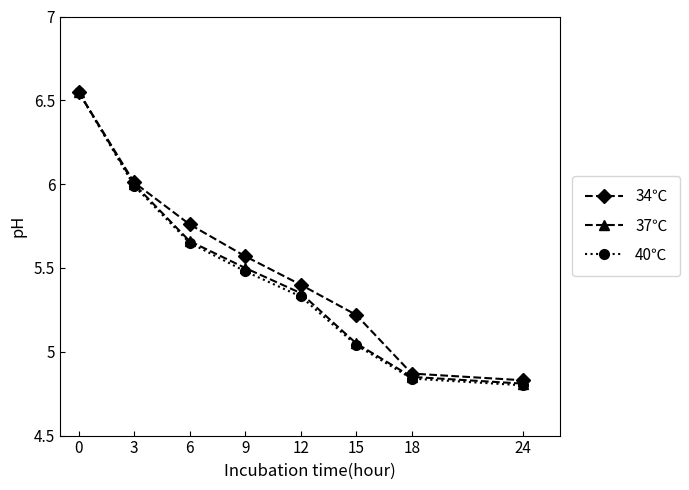

What is the total value across all series at 3?

18.0